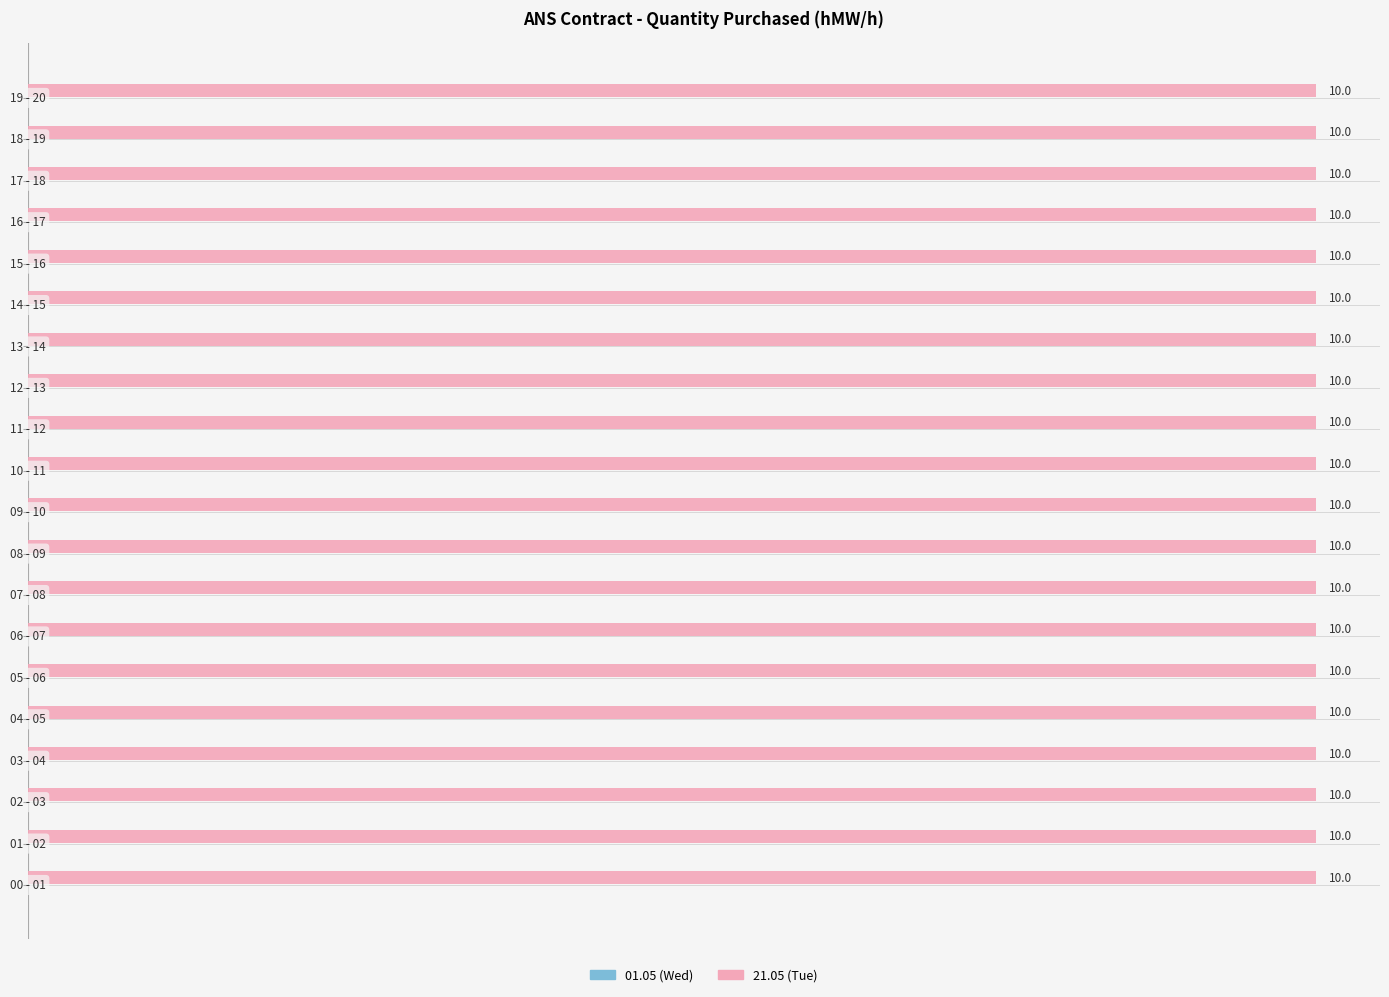

Between 10 - 11 and 16 - 17, which is larger?

10 - 11